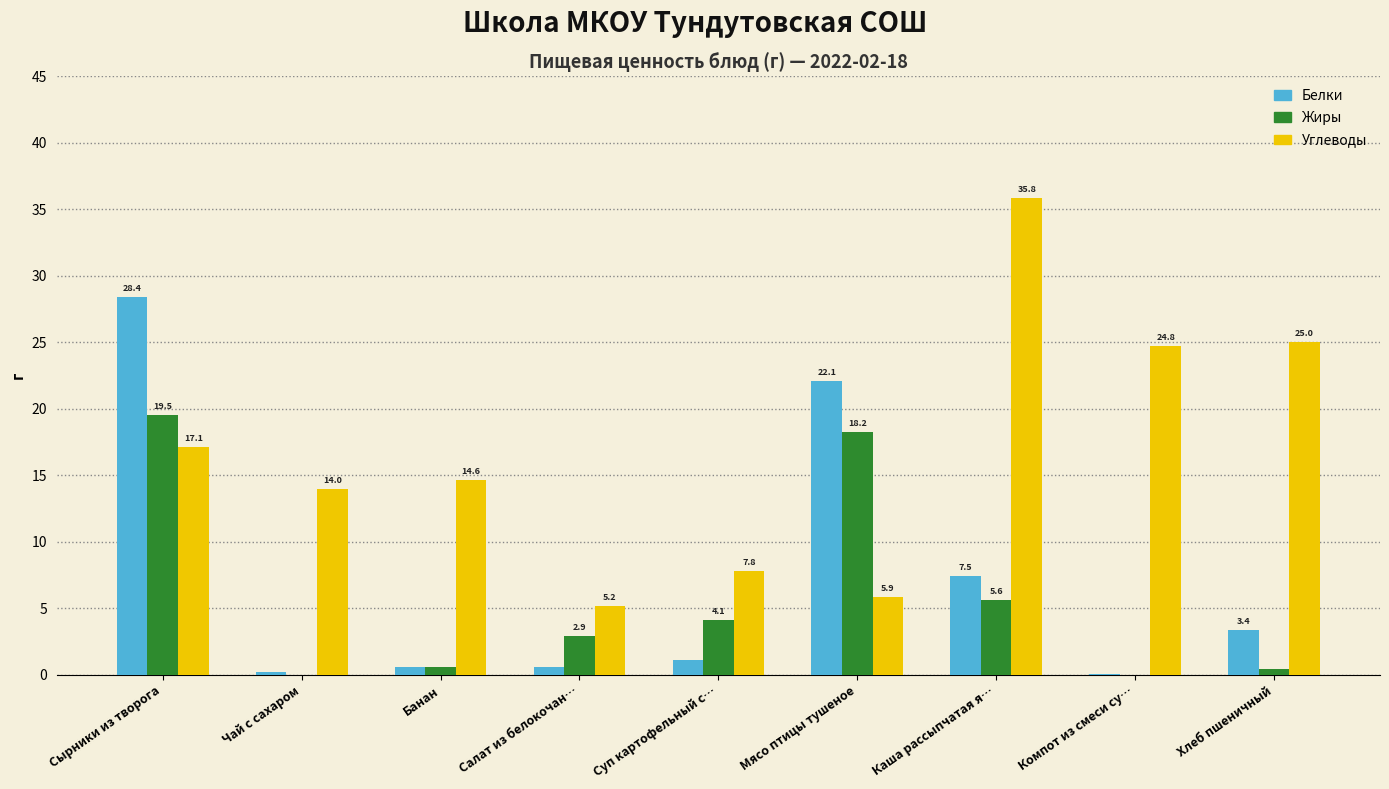

Which series has the largest range (max minus min)?

Углеводы